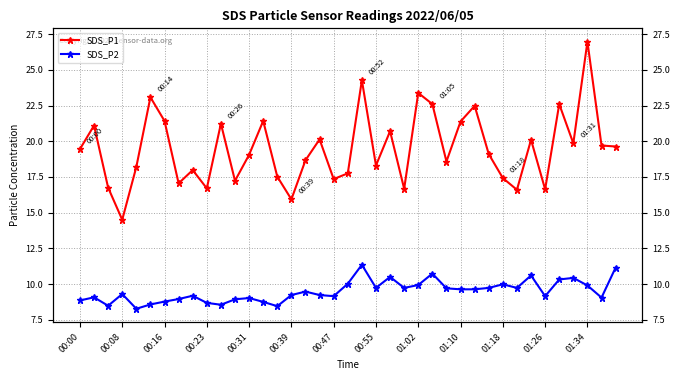

Which series changed the most between 19 and 35?

SDS_P1